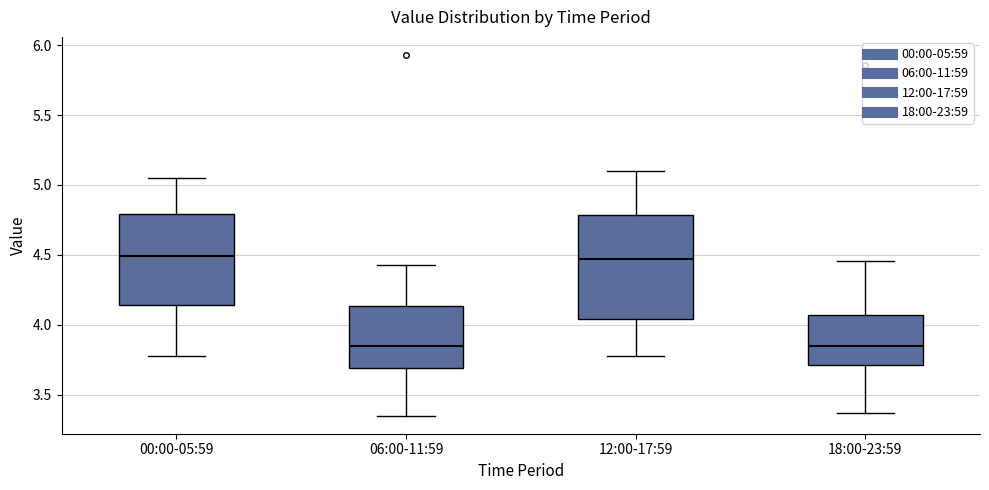

Which box is the tallest, from its lower edge to its upper edge?

12:00-17:59